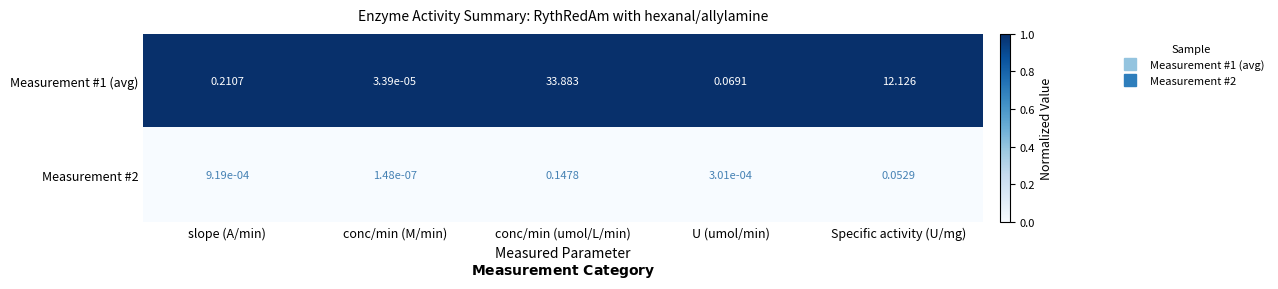

Where is Measurement #2 nearest to the value 0?

conc/min (M/min)